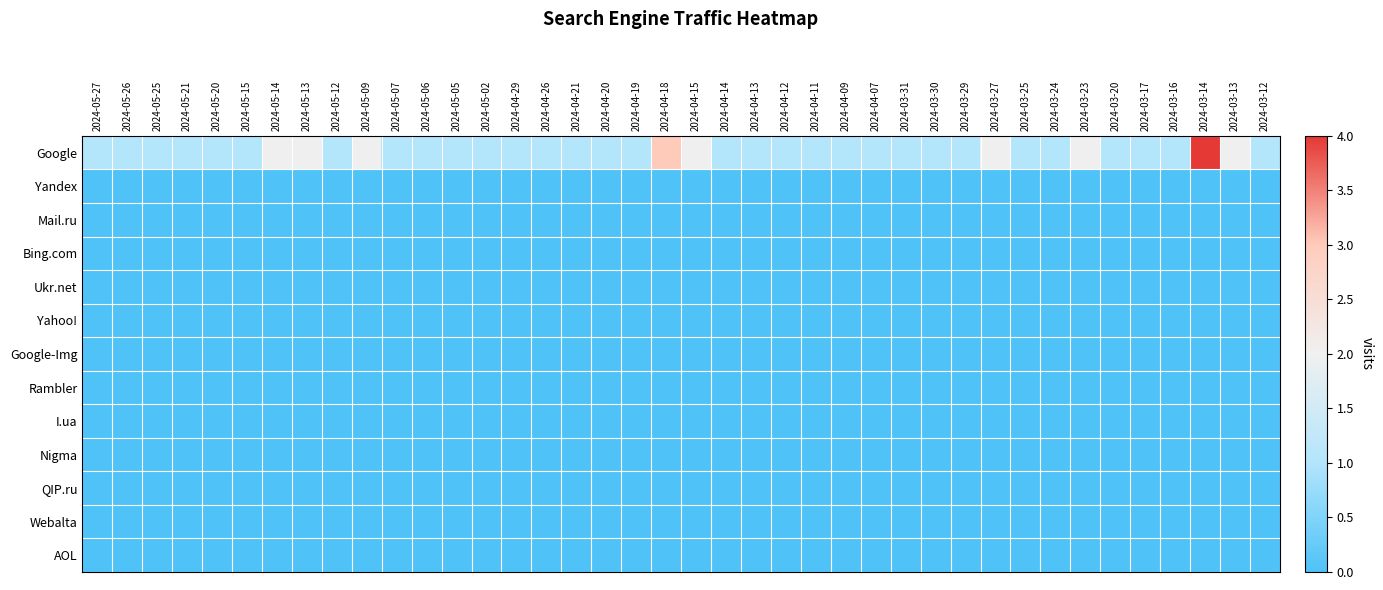

Reading left to right, extract all data points from this chart.

Google: 2024-05-27=1	2024-05-26=1	2024-05-25=1	2024-05-21=1	2024-05-20=1	2024-05-15=1	2024-05-14=2	2024-05-13=2	2024-05-12=1	2024-05-09=2	2024-05-07=1	2024-05-06=1	2024-05-05=1	2024-05-02=1	2024-04-29=1	2024-04-26=1	2024-04-21=1	2024-04-20=1	2024-04-19=1	2024-04-18=3	2024-04-15=2	2024-04-14=1	2024-04-13=1	2024-04-12=1	2024-04-11=1	2024-04-09=1	2024-04-07=1	2024-03-31=1	2024-03-30=1	2024-03-29=1	2024-03-27=2	2024-03-25=1	2024-03-24=1	2024-03-23=2	2024-03-20=1	2024-03-17=1	2024-03-16=1	2024-03-14=4	2024-03-13=2	2024-03-12=1
Yandex: 2024-05-27=0	2024-05-26=0	2024-05-25=0	2024-05-21=0	2024-05-20=0	2024-05-15=0	2024-05-14=0	2024-05-13=0	2024-05-12=0	2024-05-09=0	2024-05-07=0	2024-05-06=0	2024-05-05=0	2024-05-02=0	2024-04-29=0	2024-04-26=0	2024-04-21=0	2024-04-20=0	2024-04-19=0	2024-04-18=0	2024-04-15=0	2024-04-14=0	2024-04-13=0	2024-04-12=0	2024-04-11=0	2024-04-09=0	2024-04-07=0	2024-03-31=0	2024-03-30=0	2024-03-29=0	2024-03-27=0	2024-03-25=0	2024-03-24=0	2024-03-23=0	2024-03-20=0	2024-03-17=0	2024-03-16=0	2024-03-14=0	2024-03-13=0	2024-03-12=0
Mail.ru: 2024-05-27=0	2024-05-26=0	2024-05-25=0	2024-05-21=0	2024-05-20=0	2024-05-15=0	2024-05-14=0	2024-05-13=0	2024-05-12=0	2024-05-09=0	2024-05-07=0	2024-05-06=0	2024-05-05=0	2024-05-02=0	2024-04-29=0	2024-04-26=0	2024-04-21=0	2024-04-20=0	2024-04-19=0	2024-04-18=0	2024-04-15=0	2024-04-14=0	2024-04-13=0	2024-04-12=0	2024-04-11=0	2024-04-09=0	2024-04-07=0	2024-03-31=0	2024-03-30=0	2024-03-29=0	2024-03-27=0	2024-03-25=0	2024-03-24=0	2024-03-23=0	2024-03-20=0	2024-03-17=0	2024-03-16=0	2024-03-14=0	2024-03-13=0	2024-03-12=0
Bing.com: 2024-05-27=0	2024-05-26=0	2024-05-25=0	2024-05-21=0	2024-05-20=0	2024-05-15=0	2024-05-14=0	2024-05-13=0	2024-05-12=0	2024-05-09=0	2024-05-07=0	2024-05-06=0	2024-05-05=0	2024-05-02=0	2024-04-29=0	2024-04-26=0	2024-04-21=0	2024-04-20=0	2024-04-19=0	2024-04-18=0	2024-04-15=0	2024-04-14=0	2024-04-13=0	2024-04-12=0	2024-04-11=0	2024-04-09=0	2024-04-07=0	2024-03-31=0	2024-03-30=0	2024-03-29=0	2024-03-27=0	2024-03-25=0	2024-03-24=0	2024-03-23=0	2024-03-20=0	2024-03-17=0	2024-03-16=0	2024-03-14=0	2024-03-13=0	2024-03-12=0
Ukr.net: 2024-05-27=0	2024-05-26=0	2024-05-25=0	2024-05-21=0	2024-05-20=0	2024-05-15=0	2024-05-14=0	2024-05-13=0	2024-05-12=0	2024-05-09=0	2024-05-07=0	2024-05-06=0	2024-05-05=0	2024-05-02=0	2024-04-29=0	2024-04-26=0	2024-04-21=0	2024-04-20=0	2024-04-19=0	2024-04-18=0	2024-04-15=0	2024-04-14=0	2024-04-13=0	2024-04-12=0	2024-04-11=0	2024-04-09=0	2024-04-07=0	2024-03-31=0	2024-03-30=0	2024-03-29=0	2024-03-27=0	2024-03-25=0	2024-03-24=0	2024-03-23=0	2024-03-20=0	2024-03-17=0	2024-03-16=0	2024-03-14=0	2024-03-13=0	2024-03-12=0
Yahoo!: 2024-05-27=0	2024-05-26=0	2024-05-25=0	2024-05-21=0	2024-05-20=0	2024-05-15=0	2024-05-14=0	2024-05-13=0	2024-05-12=0	2024-05-09=0	2024-05-07=0	2024-05-06=0	2024-05-05=0	2024-05-02=0	2024-04-29=0	2024-04-26=0	2024-04-21=0	2024-04-20=0	2024-04-19=0	2024-04-18=0	2024-04-15=0	2024-04-14=0	2024-04-13=0	2024-04-12=0	2024-04-11=0	2024-04-09=0	2024-04-07=0	2024-03-31=0	2024-03-30=0	2024-03-29=0	2024-03-27=0	2024-03-25=0	2024-03-24=0	2024-03-23=0	2024-03-20=0	2024-03-17=0	2024-03-16=0	2024-03-14=0	2024-03-13=0	2024-03-12=0
Google-Img: 2024-05-27=0	2024-05-26=0	2024-05-25=0	2024-05-21=0	2024-05-20=0	2024-05-15=0	2024-05-14=0	2024-05-13=0	2024-05-12=0	2024-05-09=0	2024-05-07=0	2024-05-06=0	2024-05-05=0	2024-05-02=0	2024-04-29=0	2024-04-26=0	2024-04-21=0	2024-04-20=0	2024-04-19=0	2024-04-18=0	2024-04-15=0	2024-04-14=0	2024-04-13=0	2024-04-12=0	2024-04-11=0	2024-04-09=0	2024-04-07=0	2024-03-31=0	2024-03-30=0	2024-03-29=0	2024-03-27=0	2024-03-25=0	2024-03-24=0	2024-03-23=0	2024-03-20=0	2024-03-17=0	2024-03-16=0	2024-03-14=0	2024-03-13=0	2024-03-12=0
Rambler: 2024-05-27=0	2024-05-26=0	2024-05-25=0	2024-05-21=0	2024-05-20=0	2024-05-15=0	2024-05-14=0	2024-05-13=0	2024-05-12=0	2024-05-09=0	2024-05-07=0	2024-05-06=0	2024-05-05=0	2024-05-02=0	2024-04-29=0	2024-04-26=0	2024-04-21=0	2024-04-20=0	2024-04-19=0	2024-04-18=0	2024-04-15=0	2024-04-14=0	2024-04-13=0	2024-04-12=0	2024-04-11=0	2024-04-09=0	2024-04-07=0	2024-03-31=0	2024-03-30=0	2024-03-29=0	2024-03-27=0	2024-03-25=0	2024-03-24=0	2024-03-23=0	2024-03-20=0	2024-03-17=0	2024-03-16=0	2024-03-14=0	2024-03-13=0	2024-03-12=0
I.ua: 2024-05-27=0	2024-05-26=0	2024-05-25=0	2024-05-21=0	2024-05-20=0	2024-05-15=0	2024-05-14=0	2024-05-13=0	2024-05-12=0	2024-05-09=0	2024-05-07=0	2024-05-06=0	2024-05-05=0	2024-05-02=0	2024-04-29=0	2024-04-26=0	2024-04-21=0	2024-04-20=0	2024-04-19=0	2024-04-18=0	2024-04-15=0	2024-04-14=0	2024-04-13=0	2024-04-12=0	2024-04-11=0	2024-04-09=0	2024-04-07=0	2024-03-31=0	2024-03-30=0	2024-03-29=0	2024-03-27=0	2024-03-25=0	2024-03-24=0	2024-03-23=0	2024-03-20=0	2024-03-17=0	2024-03-16=0	2024-03-14=0	2024-03-13=0	2024-03-12=0
Nigma: 2024-05-27=0	2024-05-26=0	2024-05-25=0	2024-05-21=0	2024-05-20=0	2024-05-15=0	2024-05-14=0	2024-05-13=0	2024-05-12=0	2024-05-09=0	2024-05-07=0	2024-05-06=0	2024-05-05=0	2024-05-02=0	2024-04-29=0	2024-04-26=0	2024-04-21=0	2024-04-20=0	2024-04-19=0	2024-04-18=0	2024-04-15=0	2024-04-14=0	2024-04-13=0	2024-04-12=0	2024-04-11=0	2024-04-09=0	2024-04-07=0	2024-03-31=0	2024-03-30=0	2024-03-29=0	2024-03-27=0	2024-03-25=0	2024-03-24=0	2024-03-23=0	2024-03-20=0	2024-03-17=0	2024-03-16=0	2024-03-14=0	2024-03-13=0	2024-03-12=0
QIP.ru: 2024-05-27=0	2024-05-26=0	2024-05-25=0	2024-05-21=0	2024-05-20=0	2024-05-15=0	2024-05-14=0	2024-05-13=0	2024-05-12=0	2024-05-09=0	2024-05-07=0	2024-05-06=0	2024-05-05=0	2024-05-02=0	2024-04-29=0	2024-04-26=0	2024-04-21=0	2024-04-20=0	2024-04-19=0	2024-04-18=0	2024-04-15=0	2024-04-14=0	2024-04-13=0	2024-04-12=0	2024-04-11=0	2024-04-09=0	2024-04-07=0	2024-03-31=0	2024-03-30=0	2024-03-29=0	2024-03-27=0	2024-03-25=0	2024-03-24=0	2024-03-23=0	2024-03-20=0	2024-03-17=0	2024-03-16=0	2024-03-14=0	2024-03-13=0	2024-03-12=0
Webalta: 2024-05-27=0	2024-05-26=0	2024-05-25=0	2024-05-21=0	2024-05-20=0	2024-05-15=0	2024-05-14=0	2024-05-13=0	2024-05-12=0	2024-05-09=0	2024-05-07=0	2024-05-06=0	2024-05-05=0	2024-05-02=0	2024-04-29=0	2024-04-26=0	2024-04-21=0	2024-04-20=0	2024-04-19=0	2024-04-18=0	2024-04-15=0	2024-04-14=0	2024-04-13=0	2024-04-12=0	2024-04-11=0	2024-04-09=0	2024-04-07=0	2024-03-31=0	2024-03-30=0	2024-03-29=0	2024-03-27=0	2024-03-25=0	2024-03-24=0	2024-03-23=0	2024-03-20=0	2024-03-17=0	2024-03-16=0	2024-03-14=0	2024-03-13=0	2024-03-12=0
AOL: 2024-05-27=0	2024-05-26=0	2024-05-25=0	2024-05-21=0	2024-05-20=0	2024-05-15=0	2024-05-14=0	2024-05-13=0	2024-05-12=0	2024-05-09=0	2024-05-07=0	2024-05-06=0	2024-05-05=0	2024-05-02=0	2024-04-29=0	2024-04-26=0	2024-04-21=0	2024-04-20=0	2024-04-19=0	2024-04-18=0	2024-04-15=0	2024-04-14=0	2024-04-13=0	2024-04-12=0	2024-04-11=0	2024-04-09=0	2024-04-07=0	2024-03-31=0	2024-03-30=0	2024-03-29=0	2024-03-27=0	2024-03-25=0	2024-03-24=0	2024-03-23=0	2024-03-20=0	2024-03-17=0	2024-03-16=0	2024-03-14=0	2024-03-13=0	2024-03-12=0